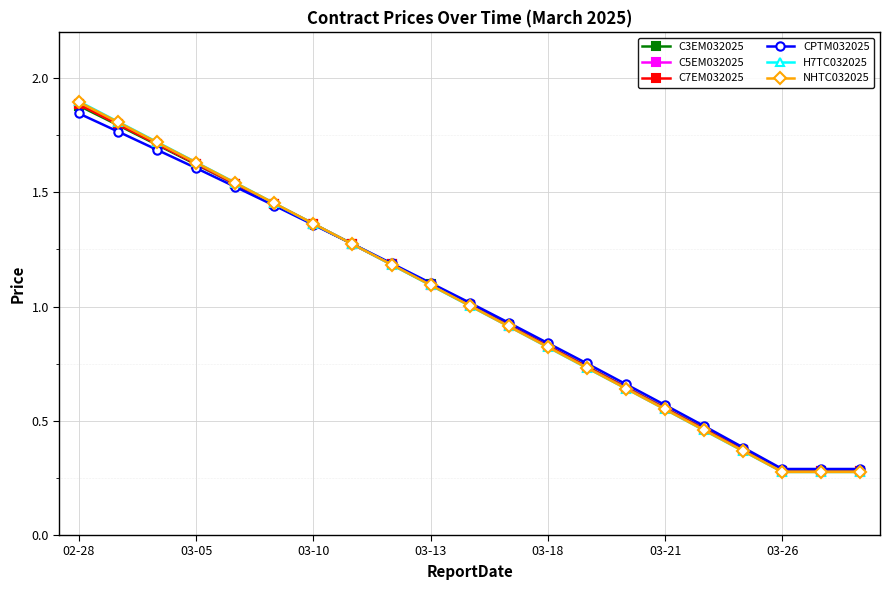

What is the greatest value displayed?

1.9